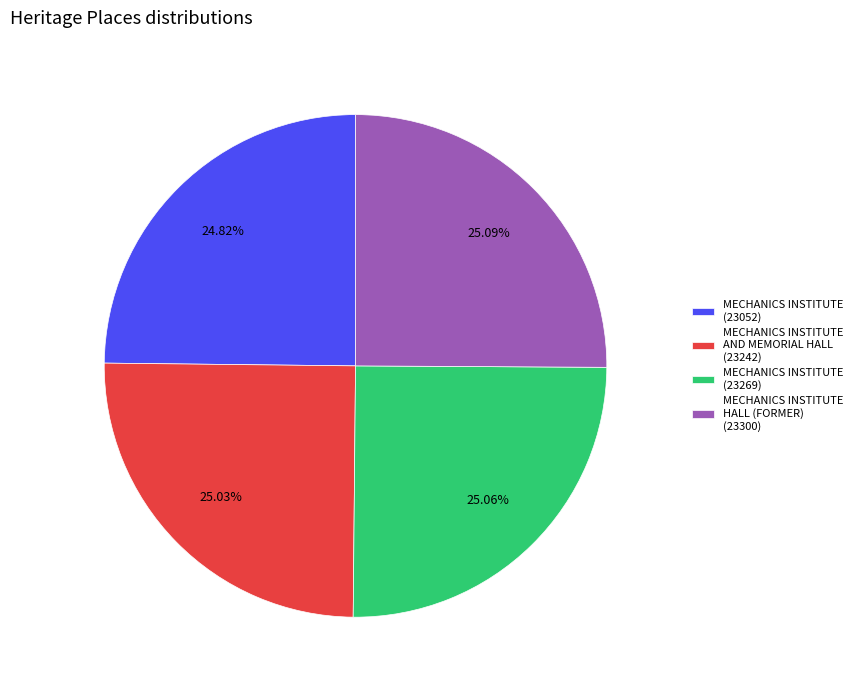

Is there a majority slice in this chart?

No